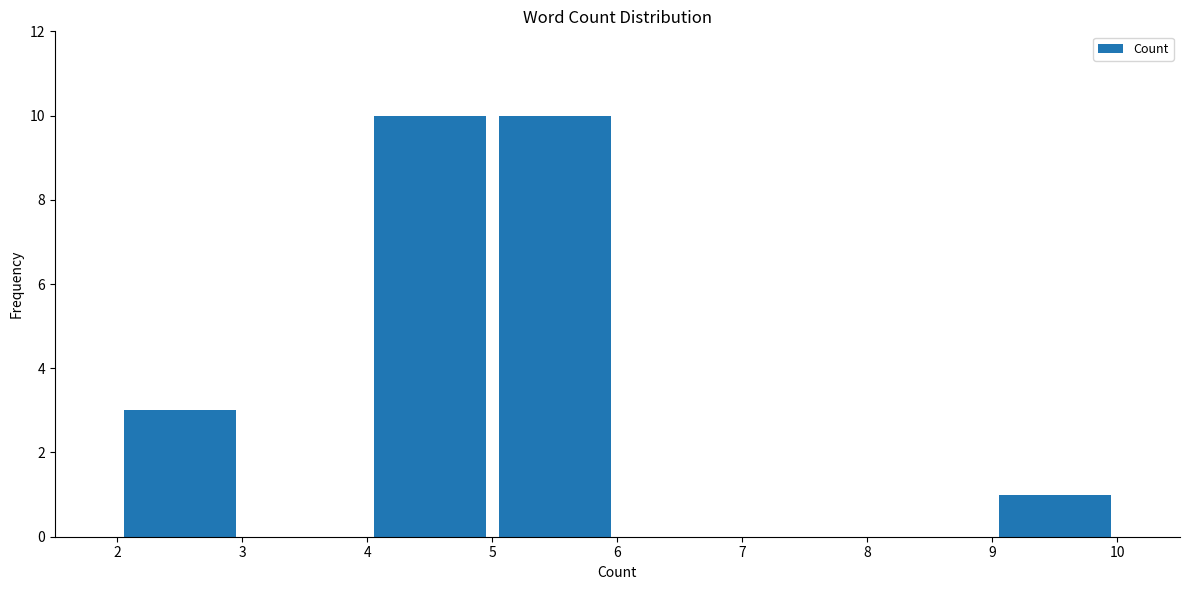

How tall is the bar that spans 9 to 10 on the x-axis? The values are not printed on the chart, so give them approximately, as read against the axis.

1